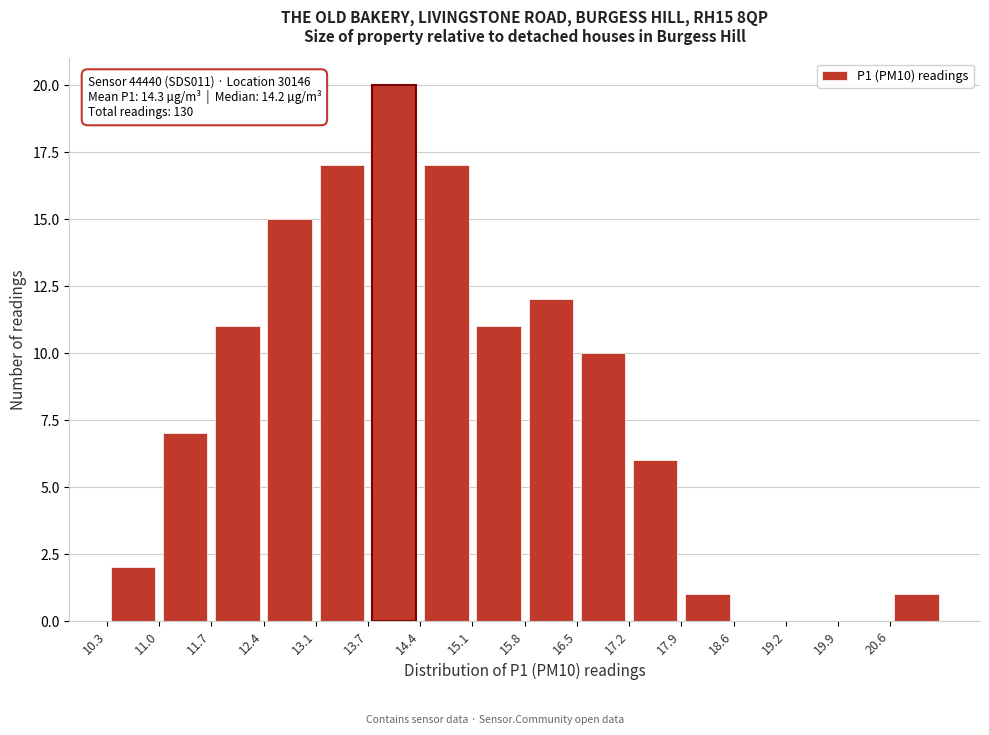

Which range on the x-axis has the tallest bar?

13.7 to 14.4